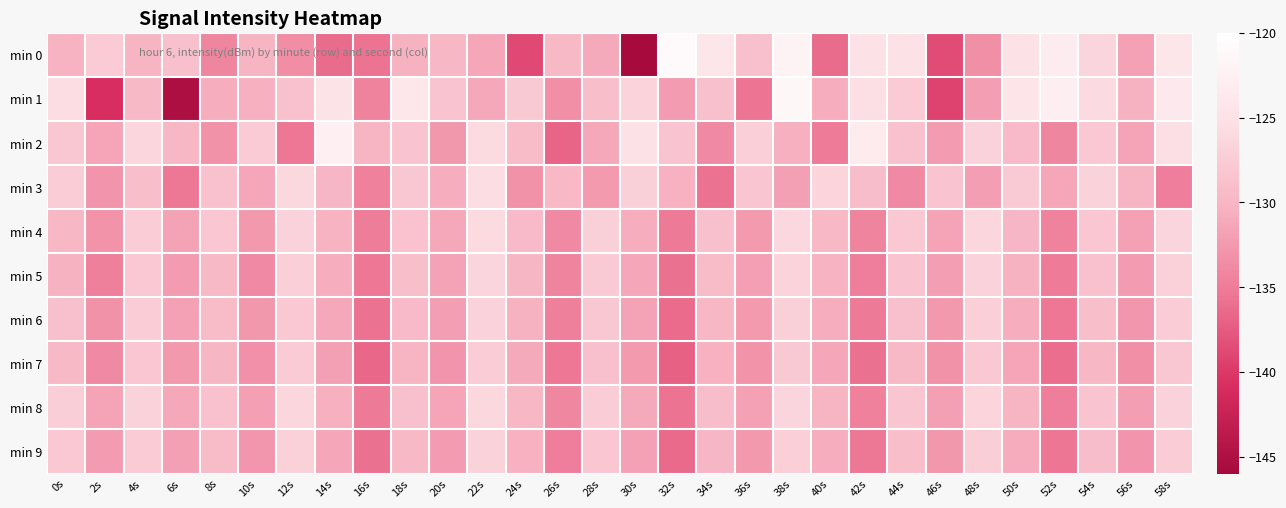

At 20s, list the series in order from smallest to largest.

min 7, min 2, min 9, min 6, min 5, min 8, min 4, min 3, min 0, min 1